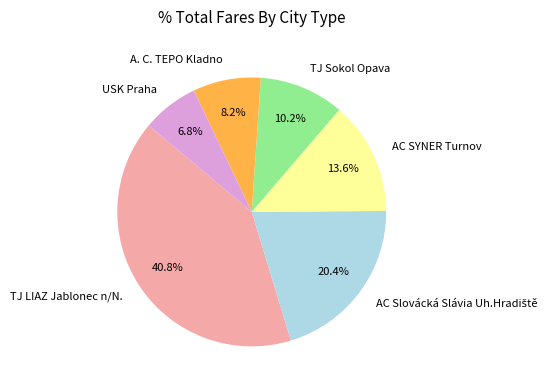

What is the largest slice in the pie chart?

TJ LIAZ Jablonec n/N.